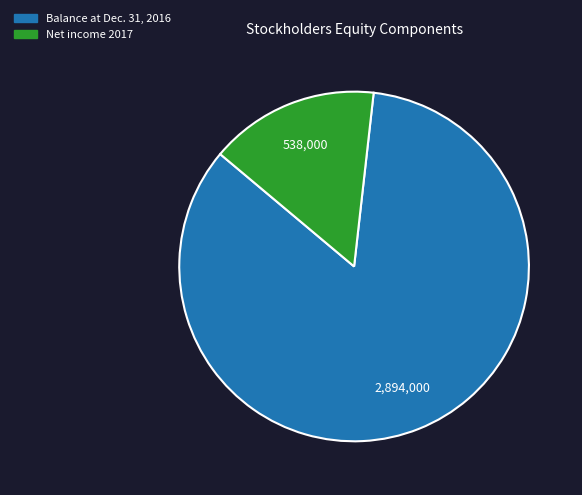

Is there a majority slice in this chart?

Yes